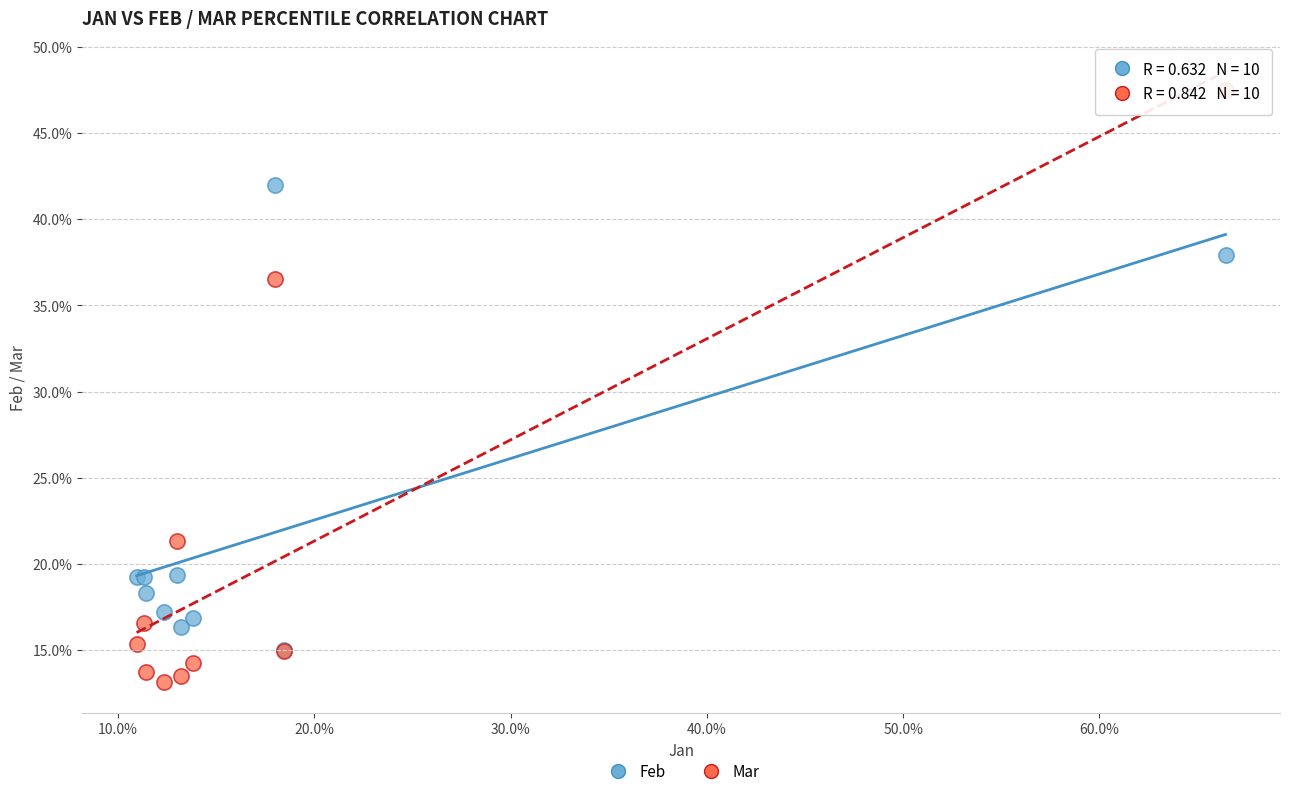

Which series reaches the minimum Y coordinate?

Mar